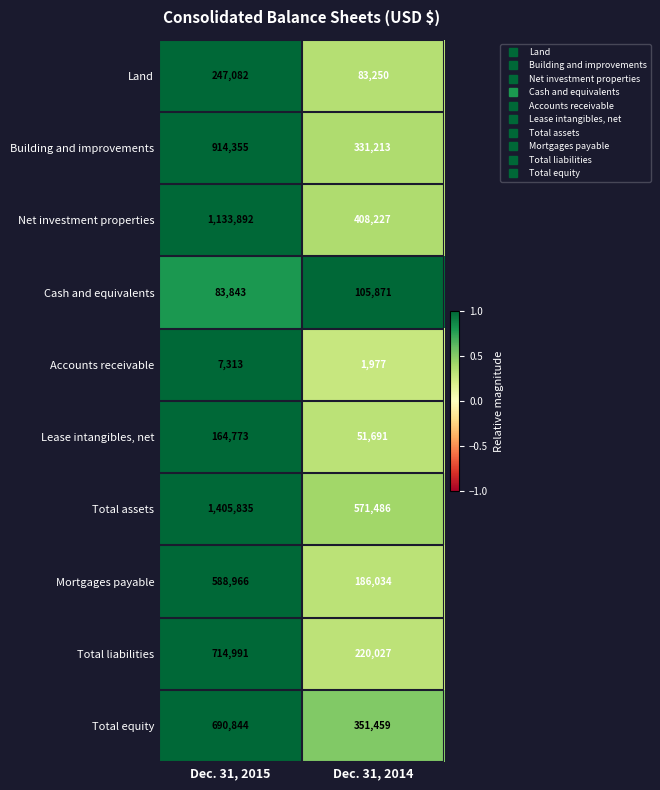

List the series in order of their peak value, lowest first.

Accounts receivable, Cash and equivalents, Lease intangibles, net, Land, Mortgages payable, Total equity, Total liabilities, Building and improvements, Net investment properties, Total assets